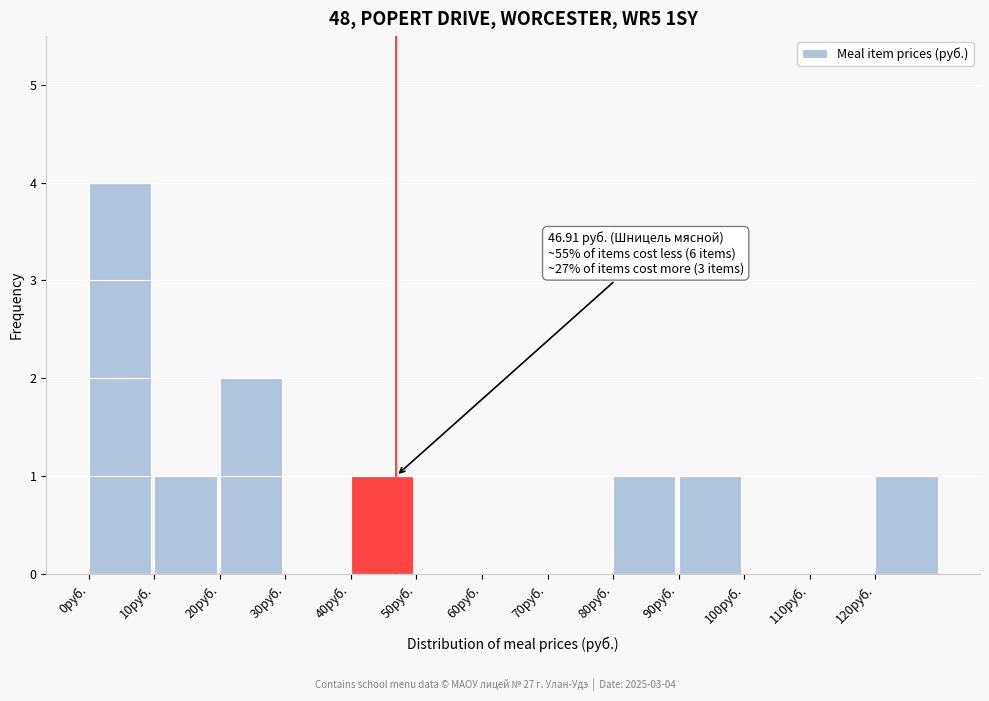

Which range on the x-axis has the tallest bar?

0 to 10